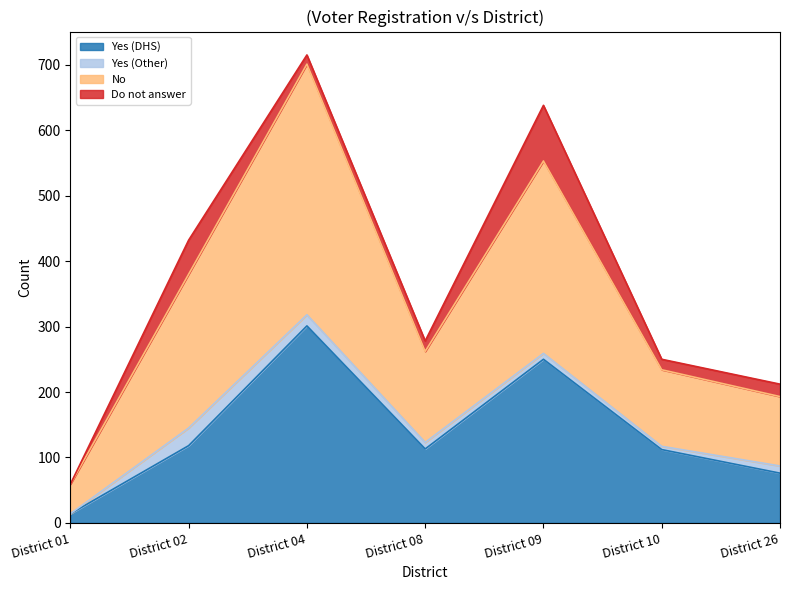

At which label does Yes (DHS) reach its peak?

District 04